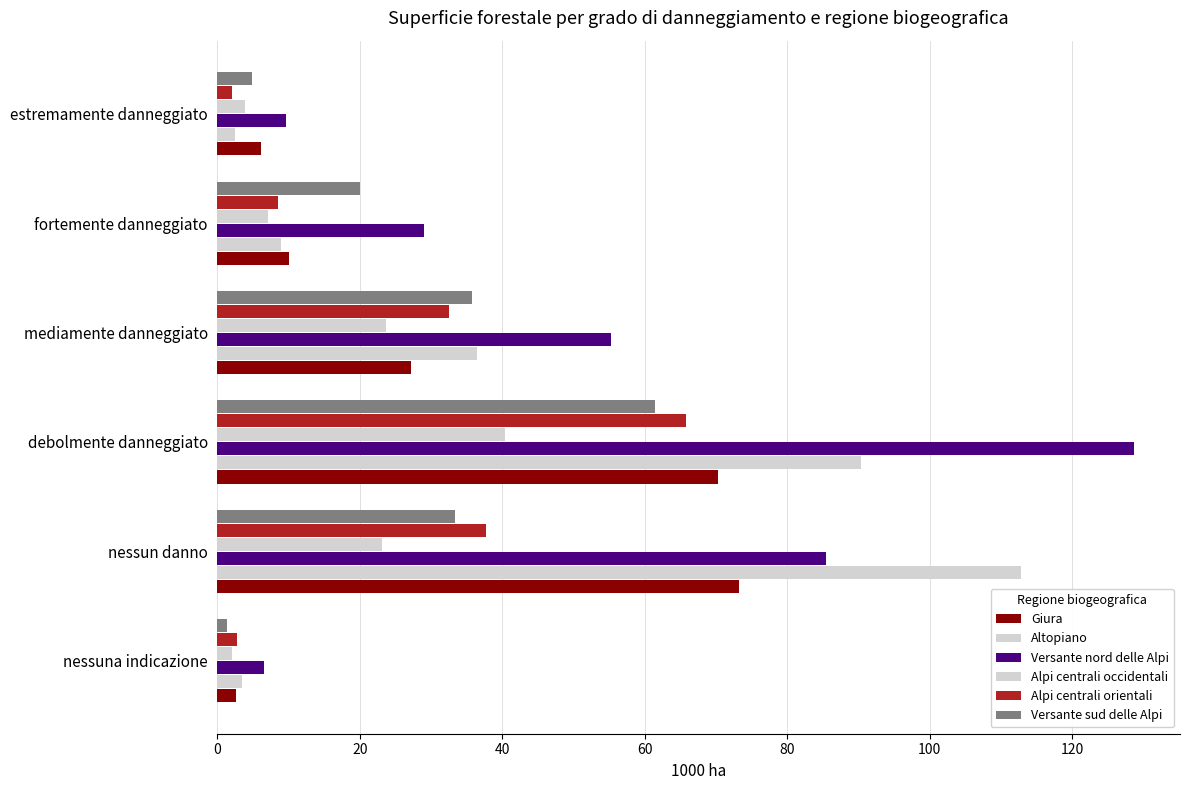

How many series are shown in this chart?

6